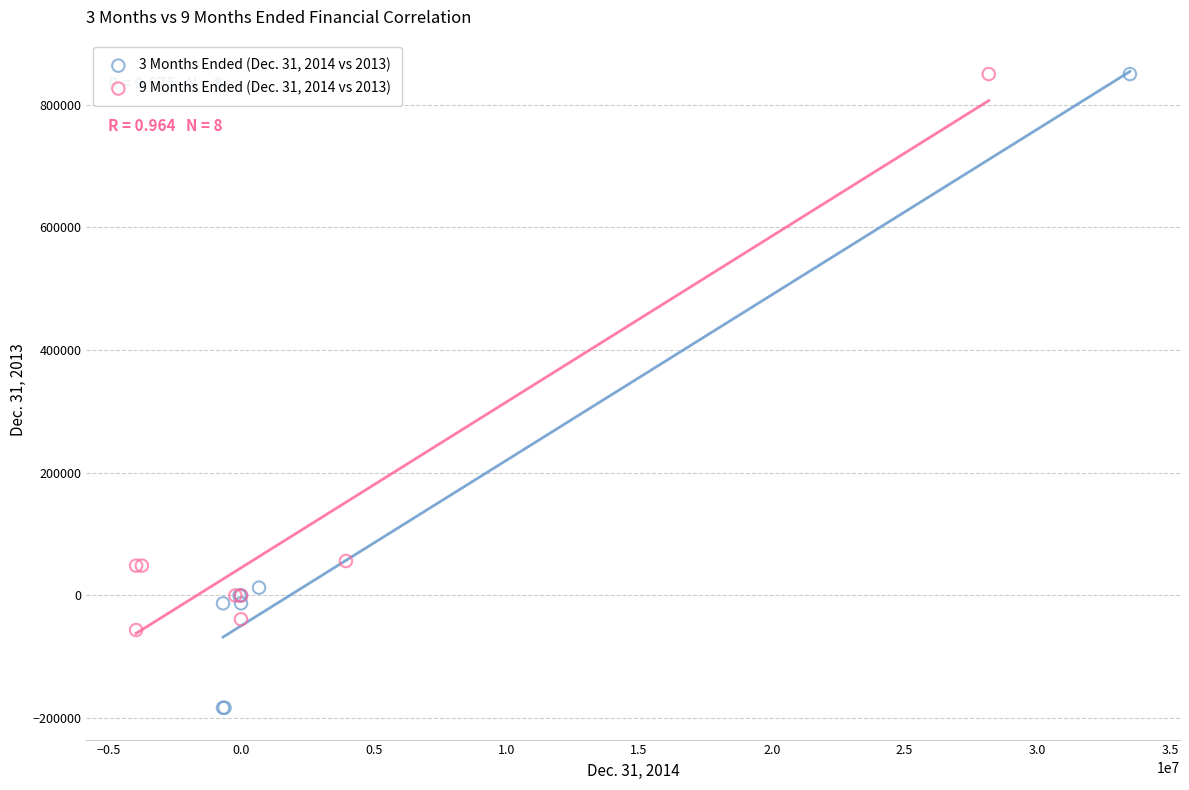

Which series has the widest spread of Y values?

3 Months Ended (Dec. 31, 2014 vs 2013)